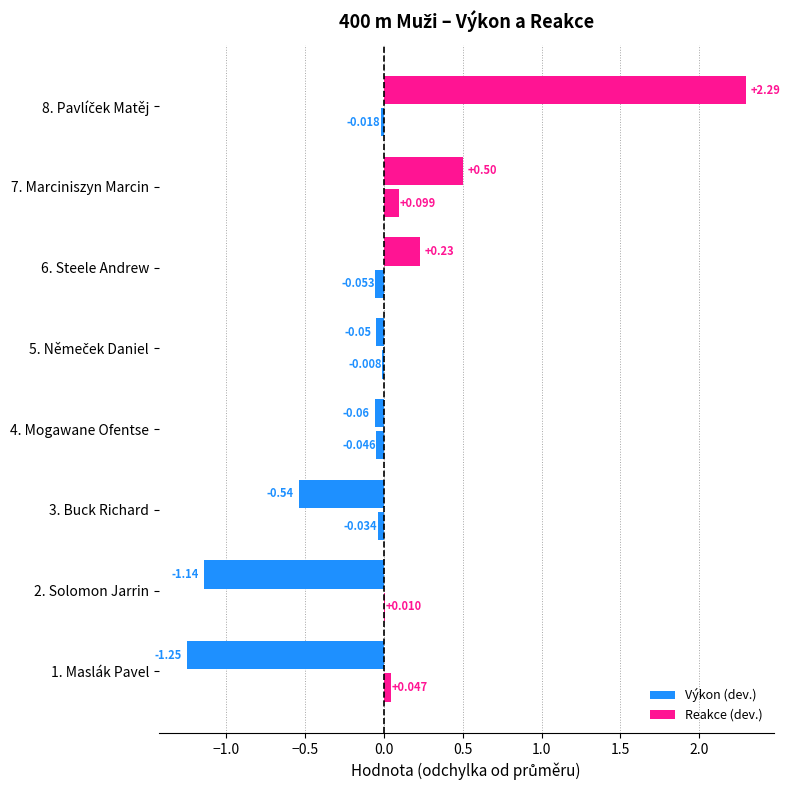

Count the number of data series in this chart.

2